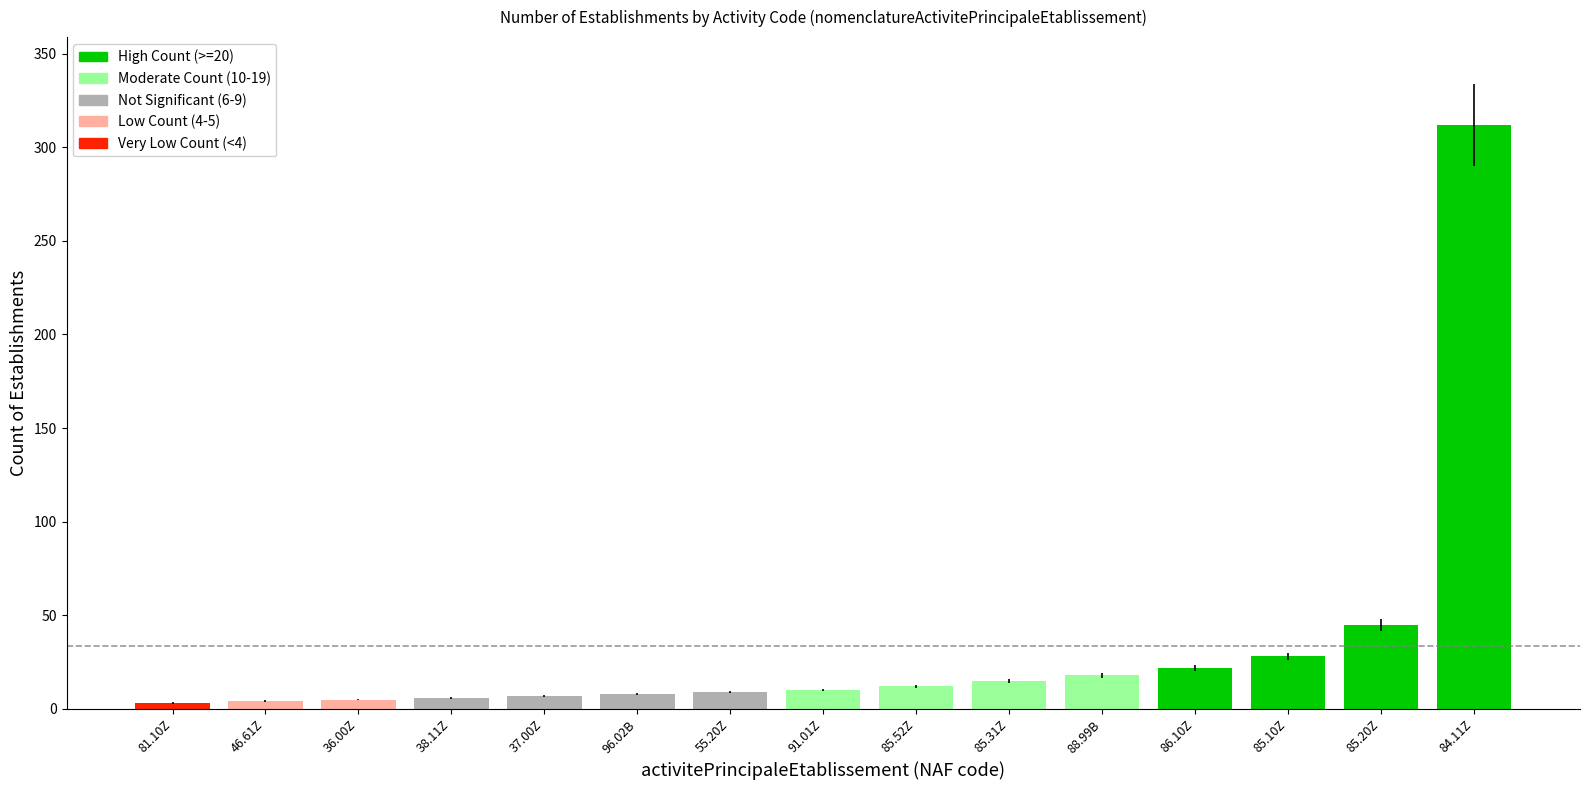

At which category is the sum across all series the highest?

84.11Z